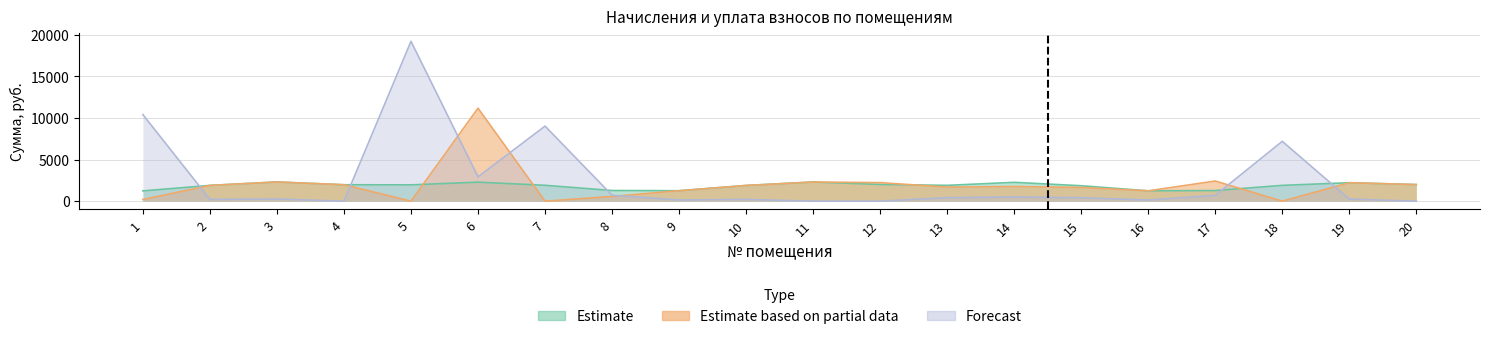

What is the value of the Estimate based on partial data (уплачено) point at the 20th from the left?

1996.2